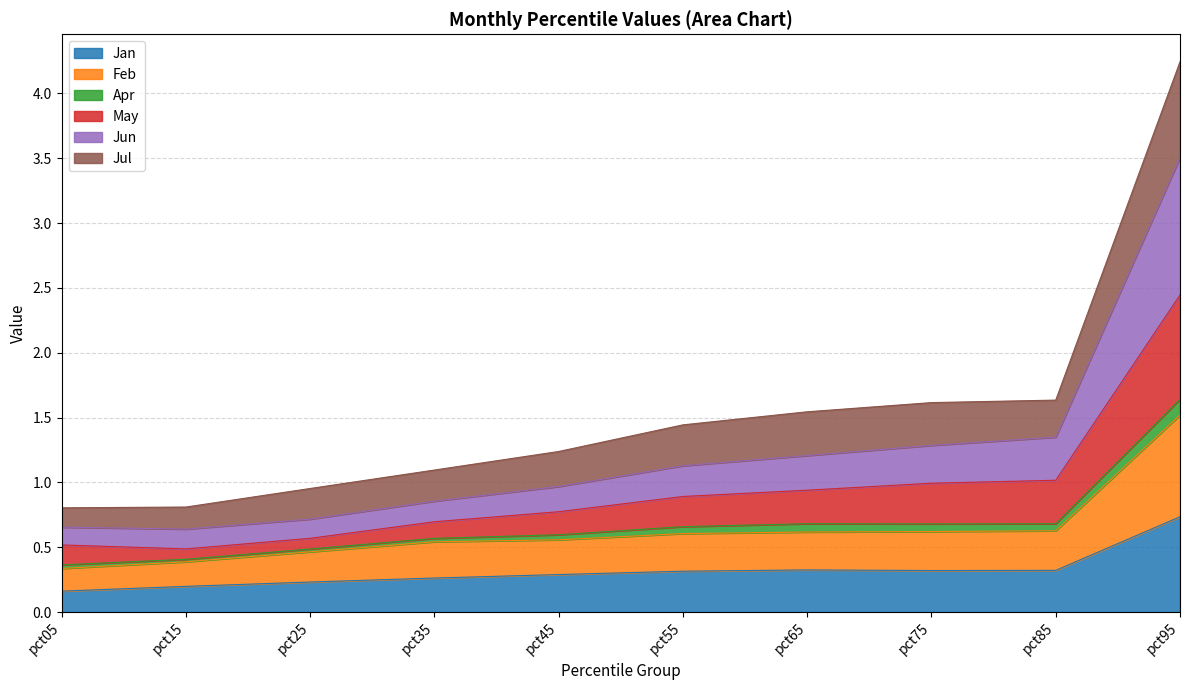

What is the total value across all series at pct95?

4.2